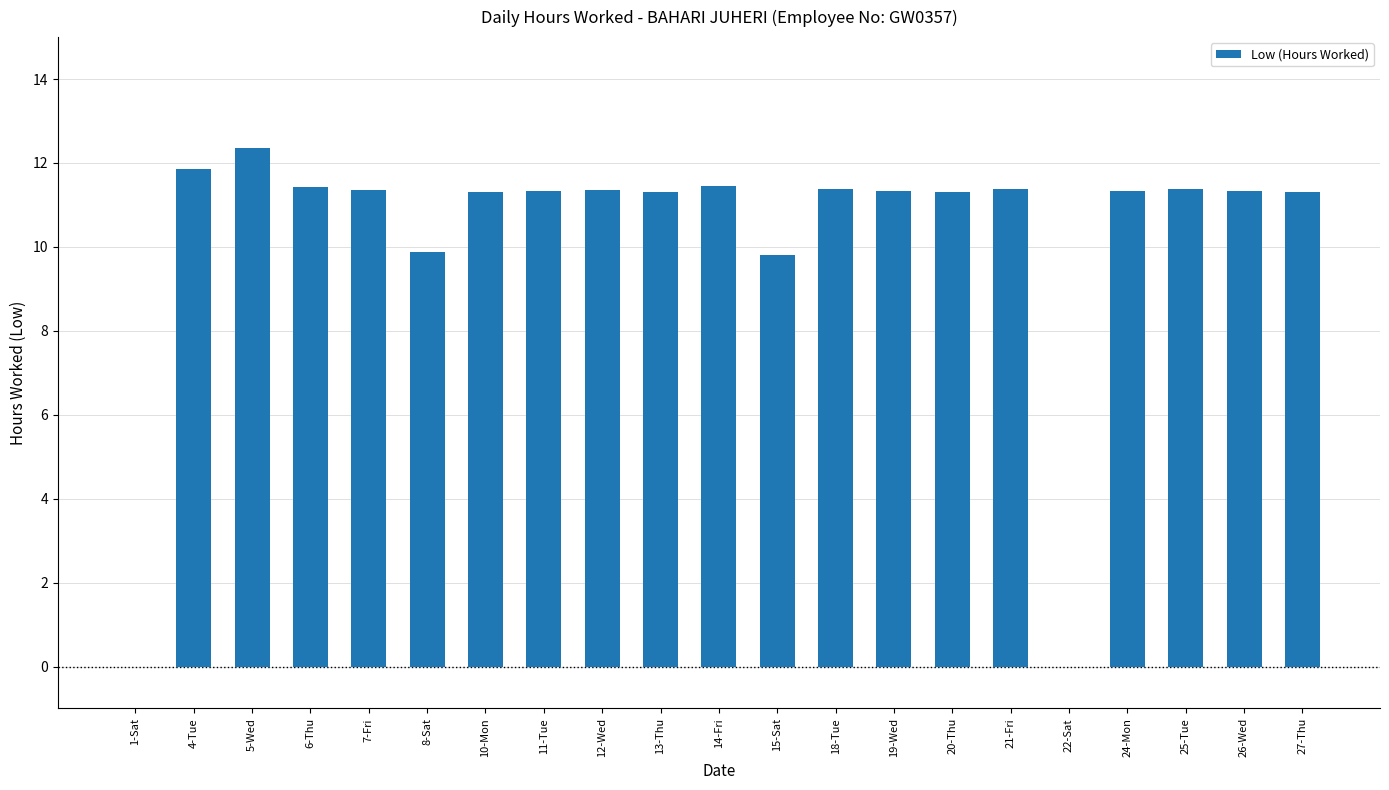

How many data points does each series have?

21